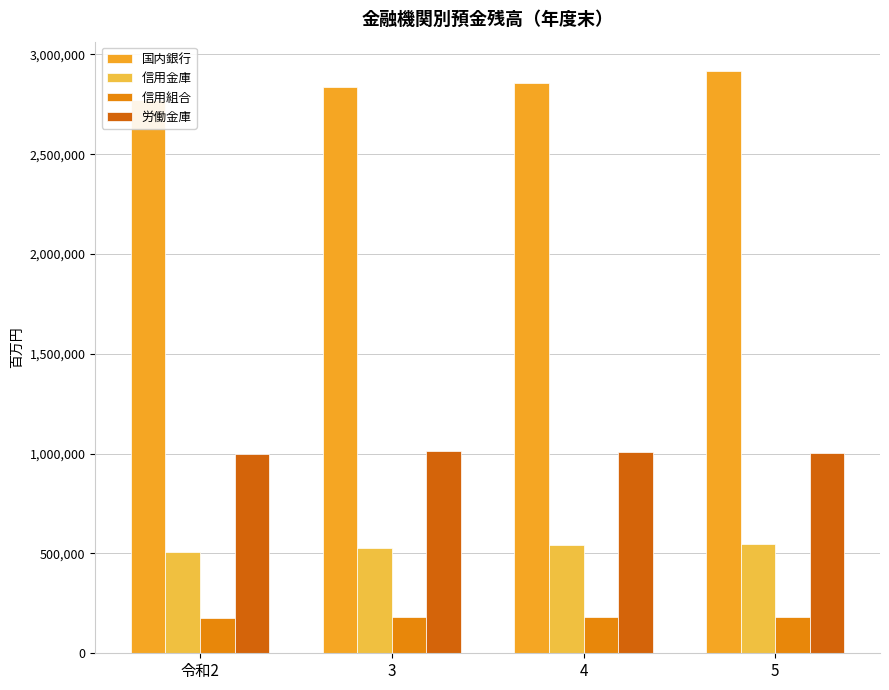

Is it true that 信用組合 equals 176518 at 令和2?

True